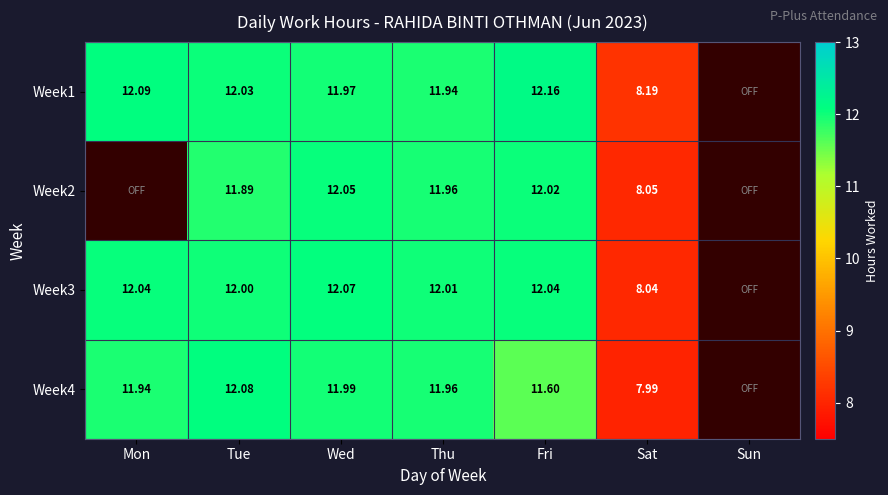

Which has a higher value, Sun or Thu?

Thu